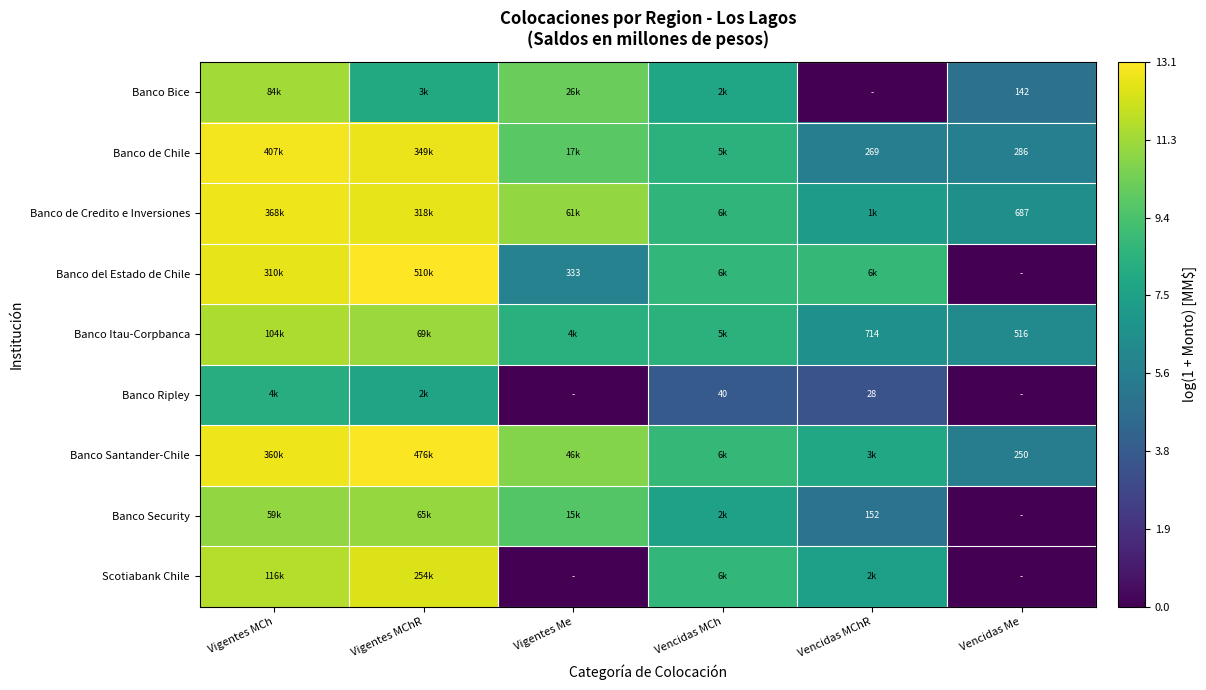

At which label does Banco Santander-Chile reach its peak?

Vigentes MChR